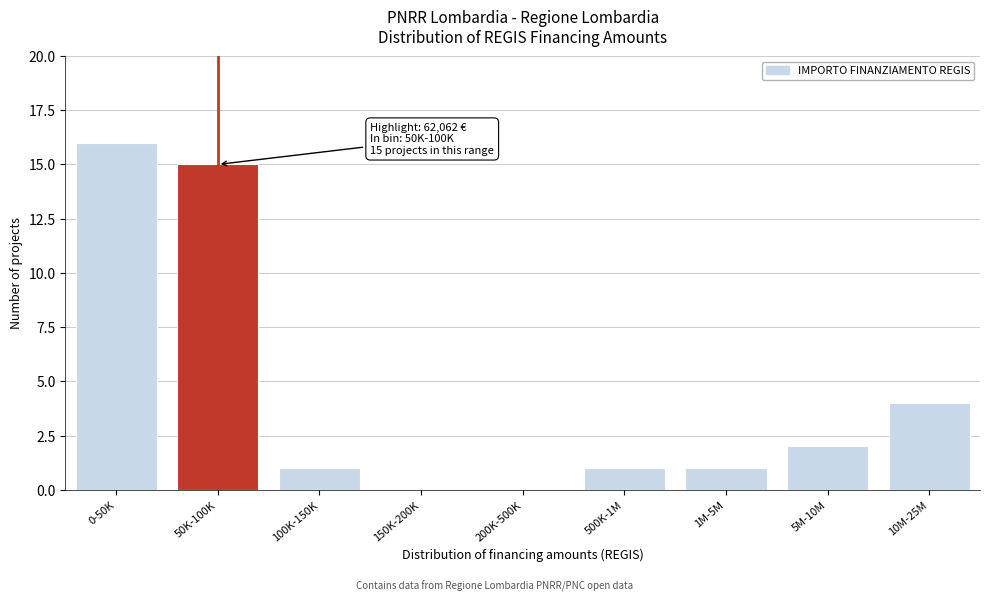

Reading right to left, extract all data points from this chart.

10M-25M=4	5M-10M=2	1M-5M=1	500K-1M=1	200K-500K=0	150K-200K=0	100K-150K=1	50K-100K=15	0-50K=16